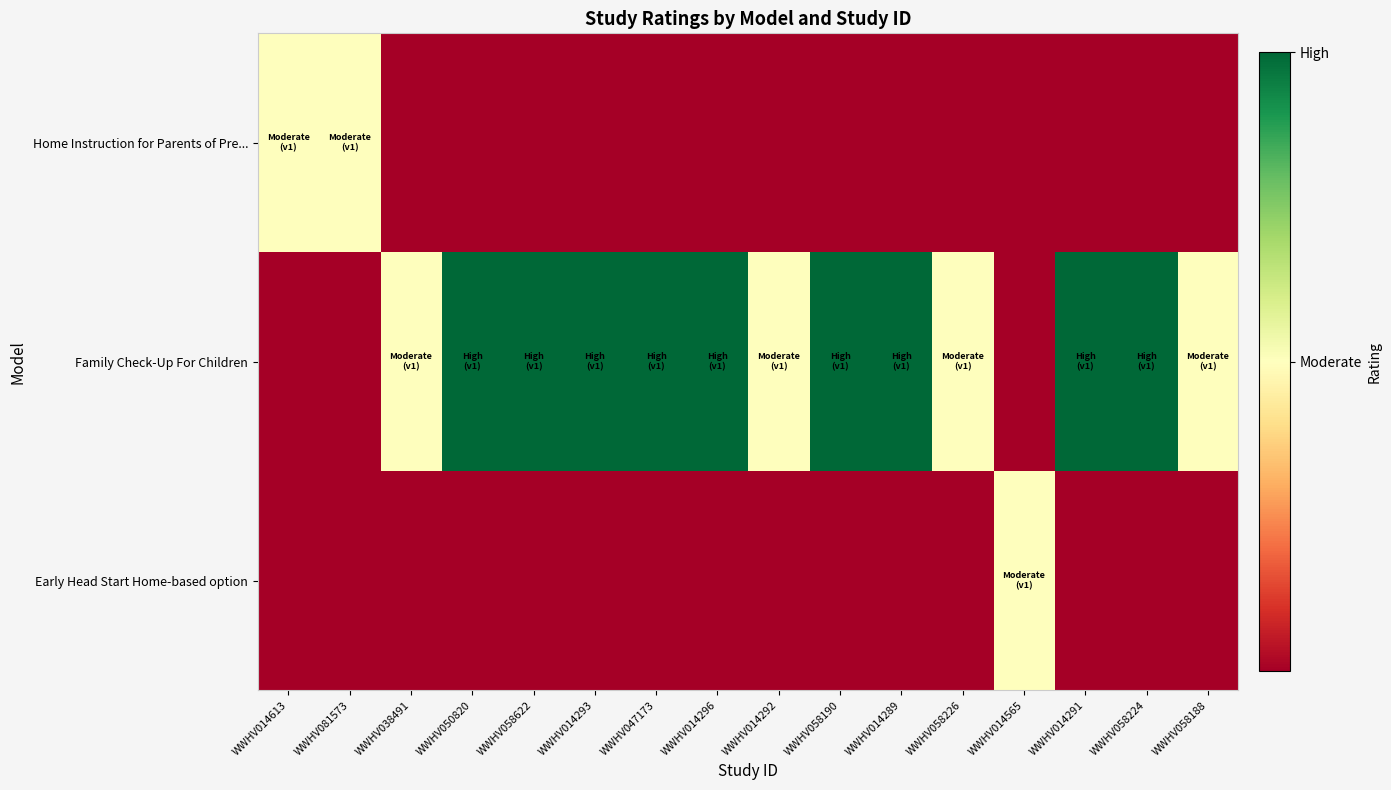

Reading left to right, what are all the values shown in this chart?

Home Instruction for Parents of Pre...: WWHV014613=0.5	WWHV081573=0.5	WWHV038491=0.0	WWHV050820=0.0	WWHV058622=0.0	WWHV014293=0.0	WWHV047173=0.0	WWHV014296=0.0	WWHV014292=0.0	WWHV058190=0.0	WWHV014289=0.0	WWHV058226=0.0	WWHV014565=0.0	WWHV014291=0.0	WWHV058224=0.0	WWHV058188=0.0
Family Check-Up For Children: WWHV014613=0.0	WWHV081573=0.0	WWHV038491=0.5	WWHV050820=1.0	WWHV058622=1.0	WWHV014293=1.0	WWHV047173=1.0	WWHV014296=1.0	WWHV014292=0.5	WWHV058190=1.0	WWHV014289=1.0	WWHV058226=0.5	WWHV014565=0.0	WWHV014291=1.0	WWHV058224=1.0	WWHV058188=0.5
Early Head Start Home-based option: WWHV014613=0.0	WWHV081573=0.0	WWHV038491=0.0	WWHV050820=0.0	WWHV058622=0.0	WWHV014293=0.0	WWHV047173=0.0	WWHV014296=0.0	WWHV014292=0.0	WWHV058190=0.0	WWHV014289=0.0	WWHV058226=0.0	WWHV014565=0.5	WWHV014291=0.0	WWHV058224=0.0	WWHV058188=0.0